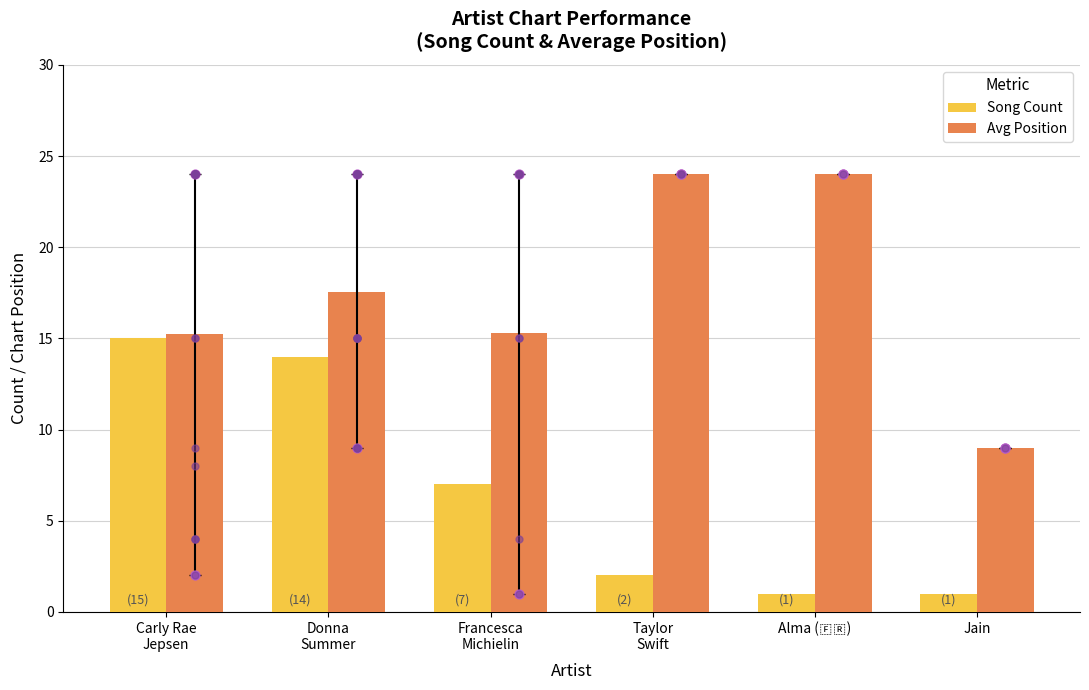

At how many categories does at least one series exceed 15?

5